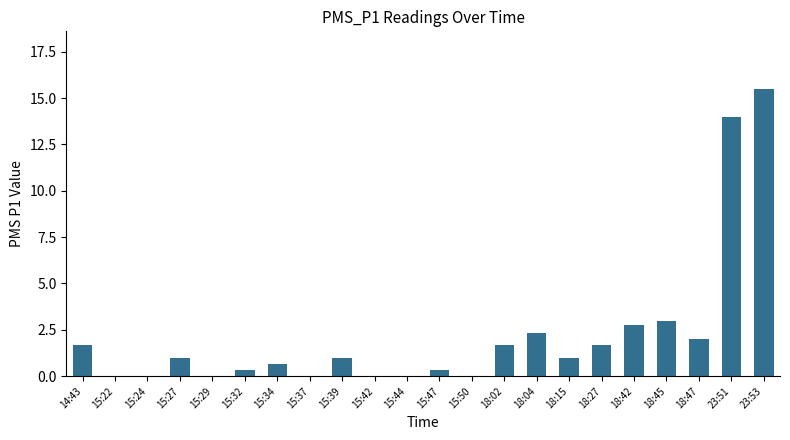

Where is the data nearest to the value 7?

18:45